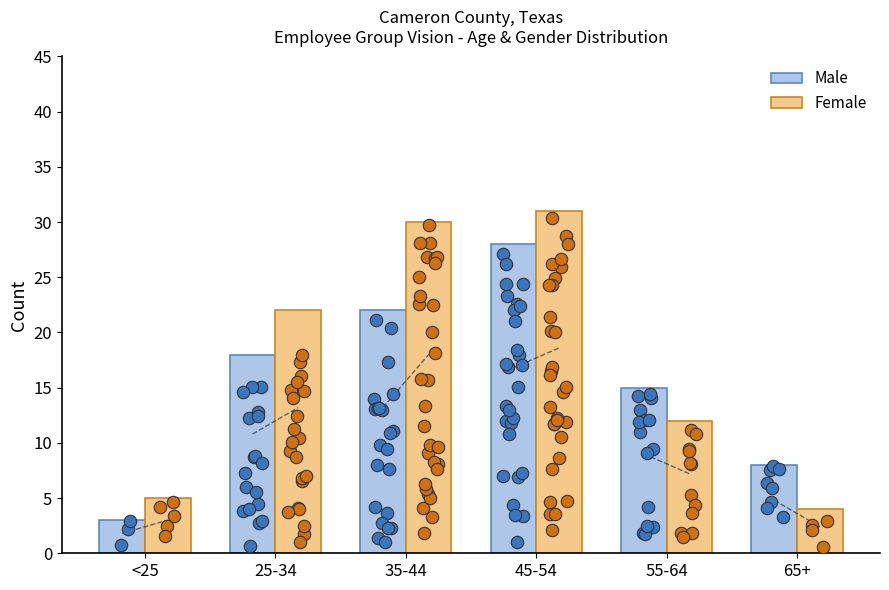

Which series reaches the minimum Y coordinate?

Male